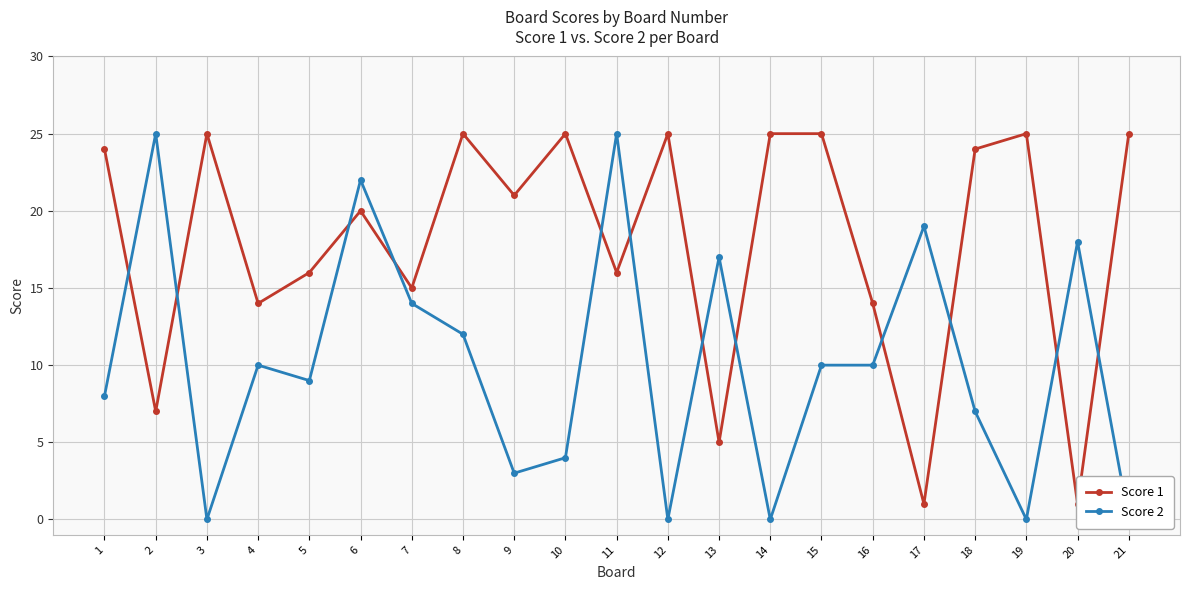

Is it true that Score 1 equals 33 at 9?

False